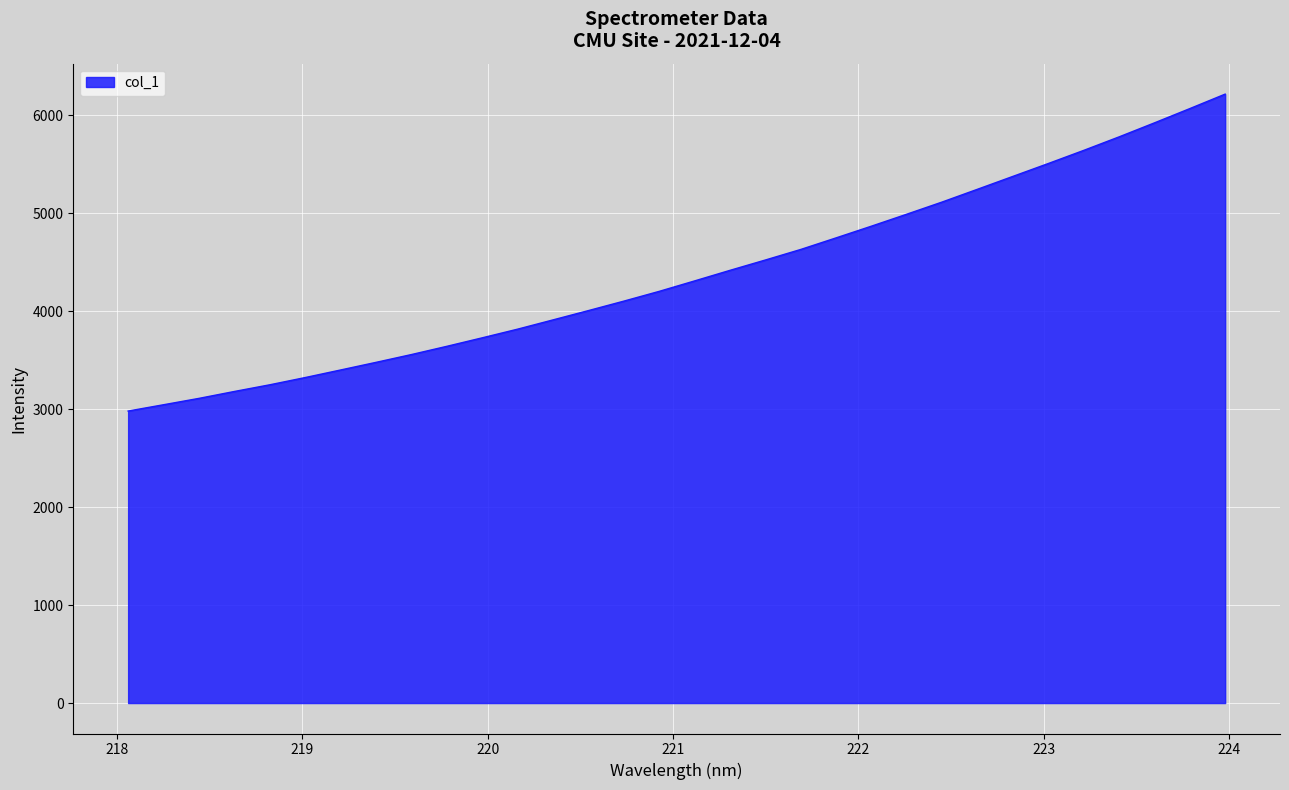

What is the difference between the maximum and minimum values?

3234.0